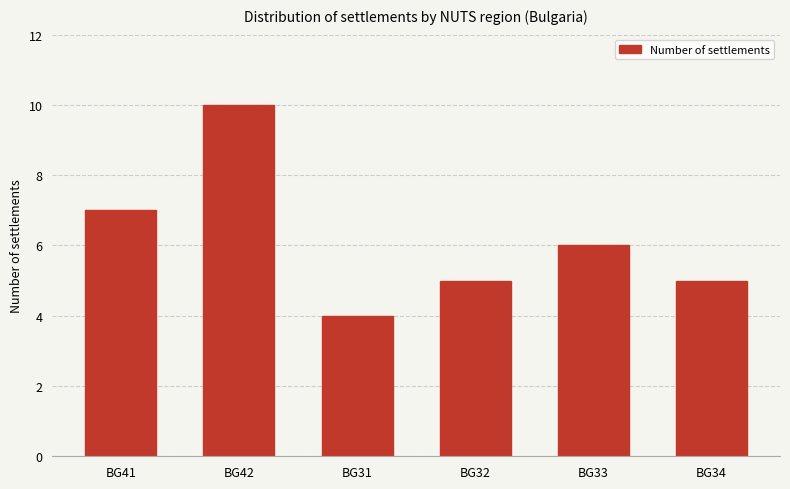

True or false: the data shows 4 at BG31.

True